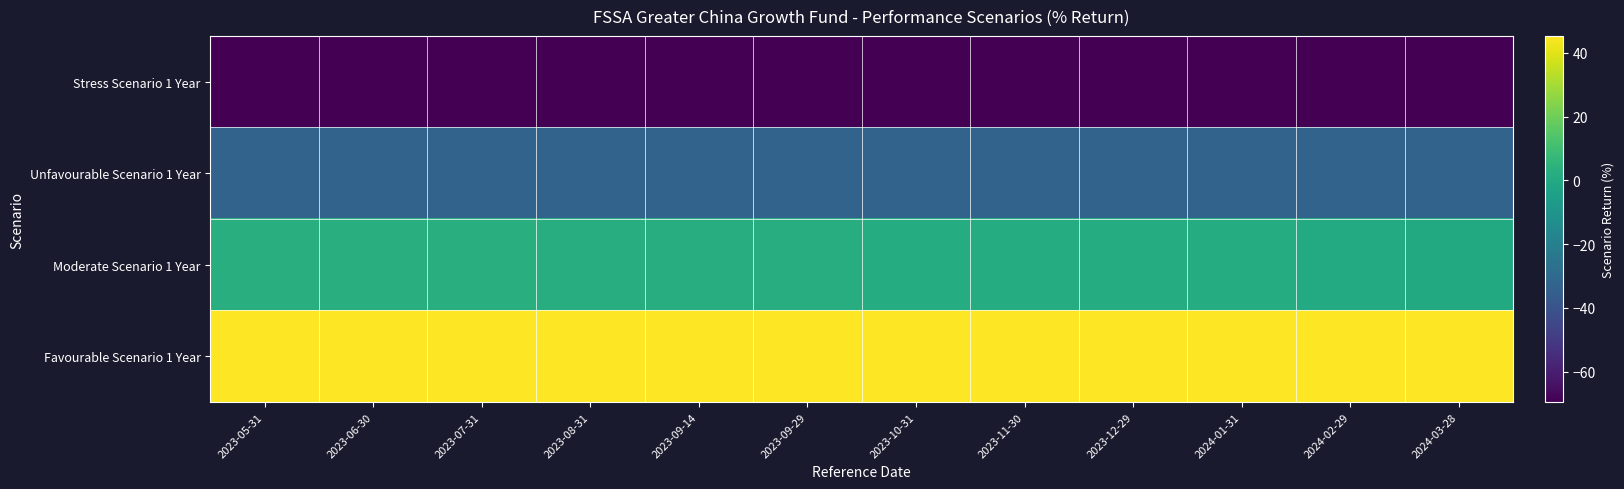

Rank the series at 2023-05-31 from lowest to highest value.

Stress Scenario 1 Year, Unfavourable Scenario 1 Year, Moderate Scenario 1 Year, Favourable Scenario 1 Year